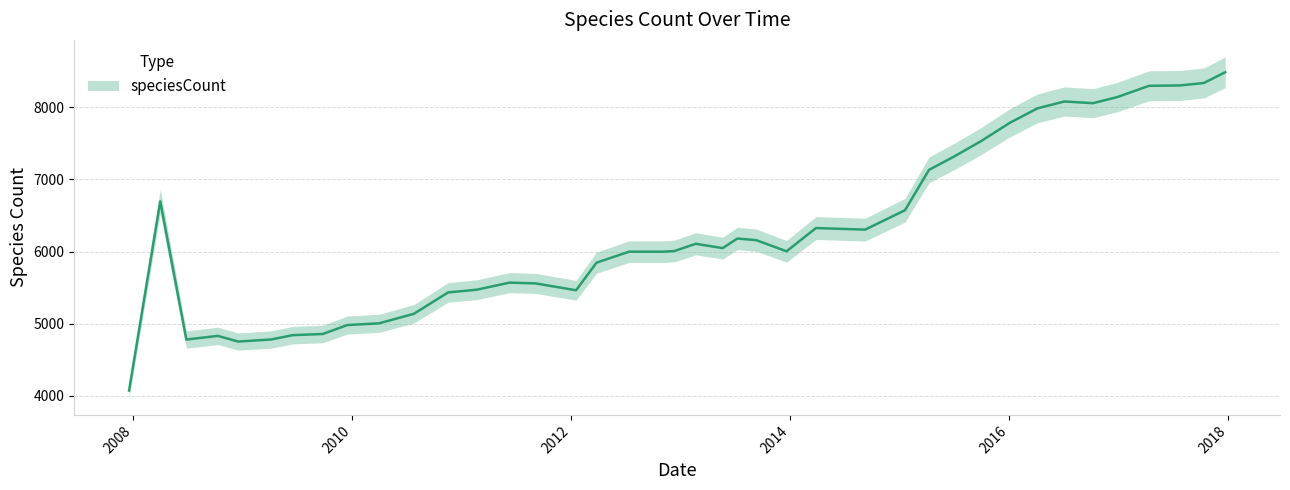

Reading left to right, transcribe all the data shown in this chart.

4074	6695	4780	4831	4752	4781	4841	4857	4981	5005	5137	5433	5471	5569	5558	5463	5845	5998	5997	6007	6107	6047	6180	6157	6003	6325	6303	6572	7131	7319	7533	7784	7984	8079	8055	8140	8296	8301	8335	8484